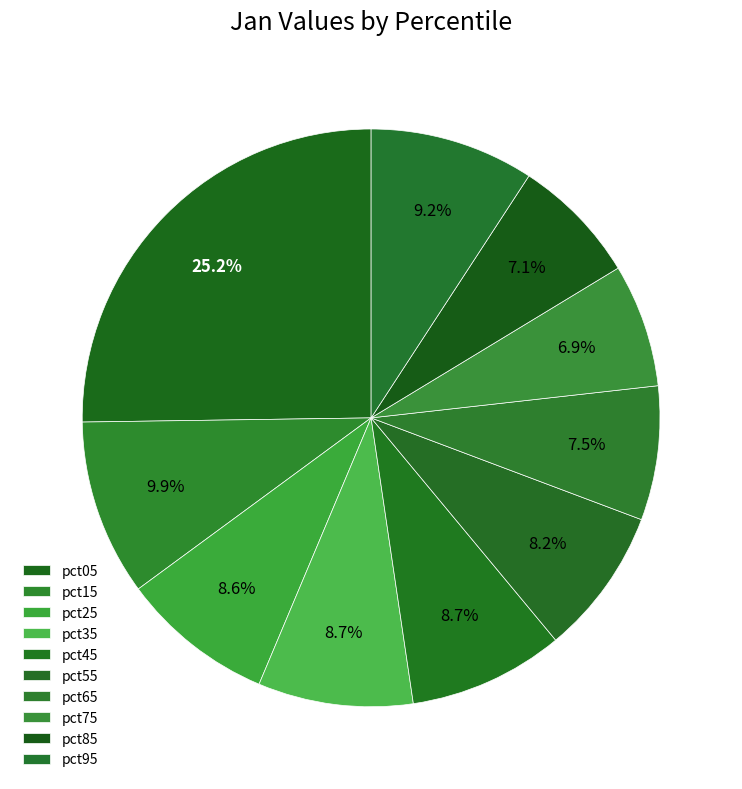

To the nearest percent, what percentage of the pie is pct85?

7%